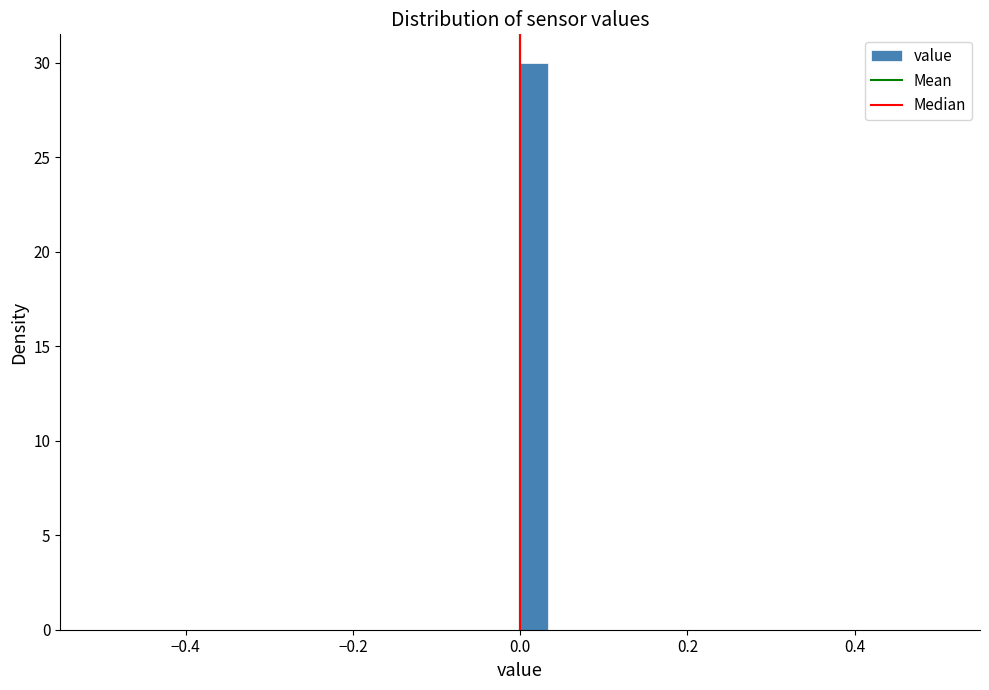

Read against the x-axis, roughly where is the centre of the tallest bar?

0.02